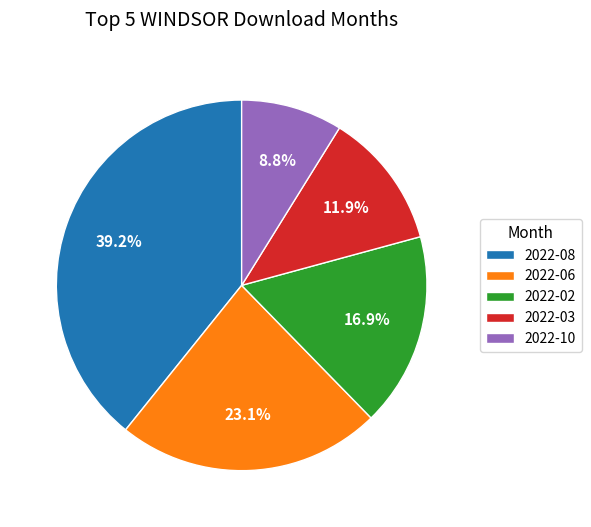

Which category has the smallest portion of the pie?

2022-10